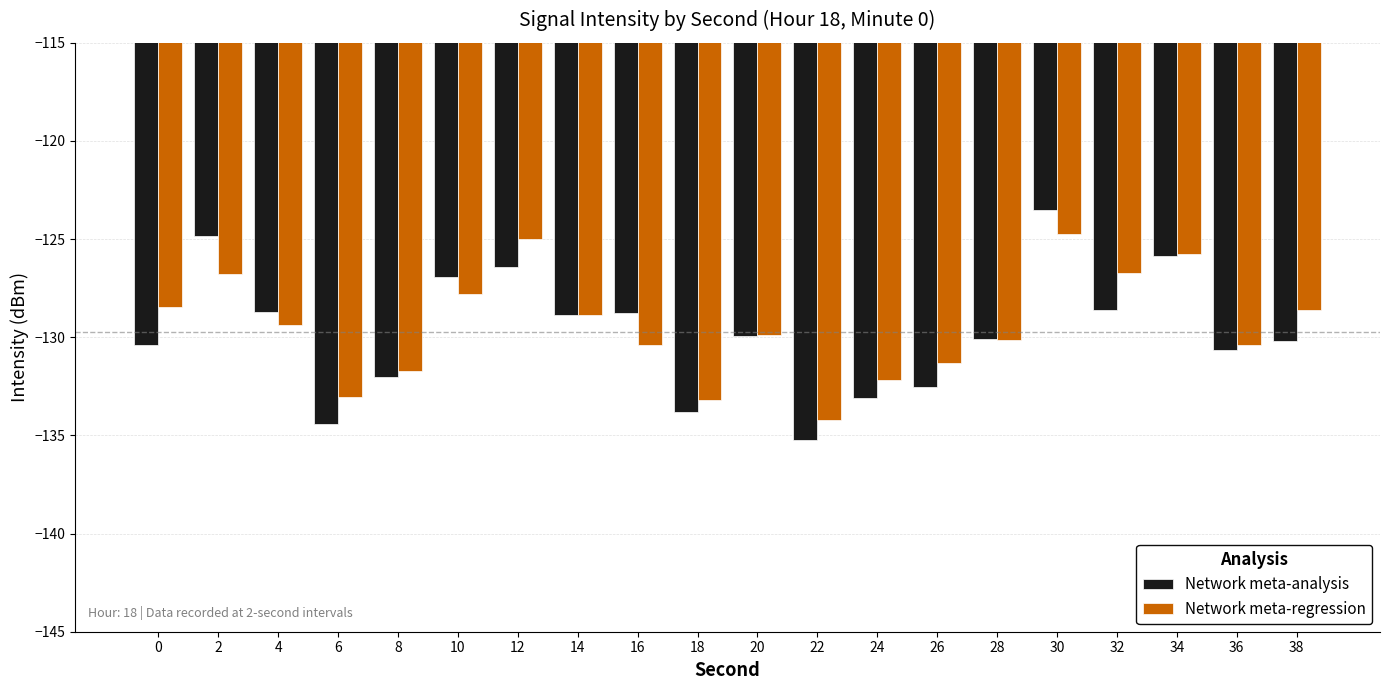

How many distinct data groups are displayed?

2